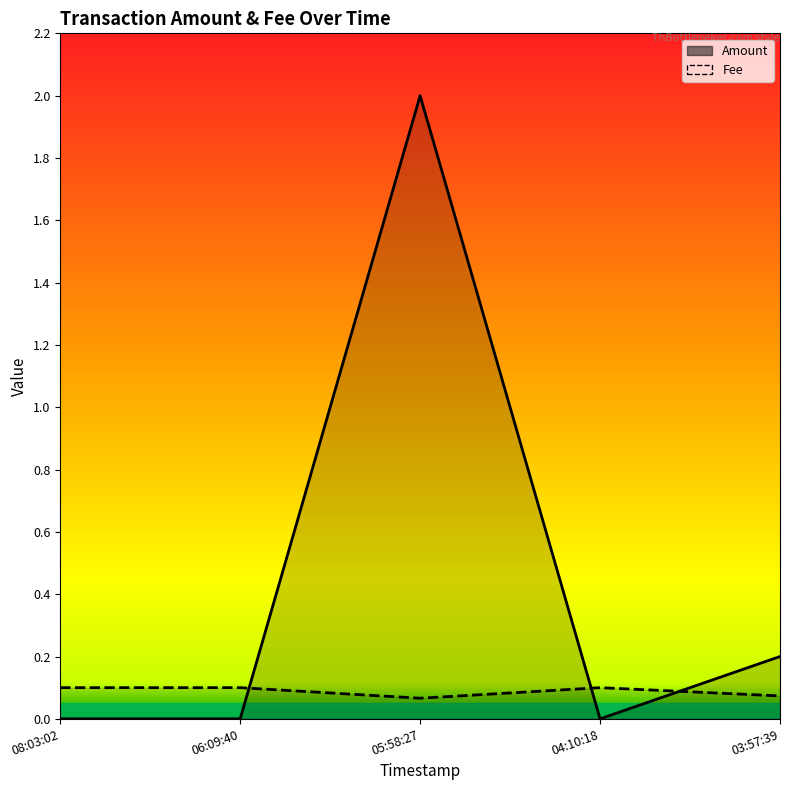

What is the difference between the second highest and minimum values in the Amount series?

0.2